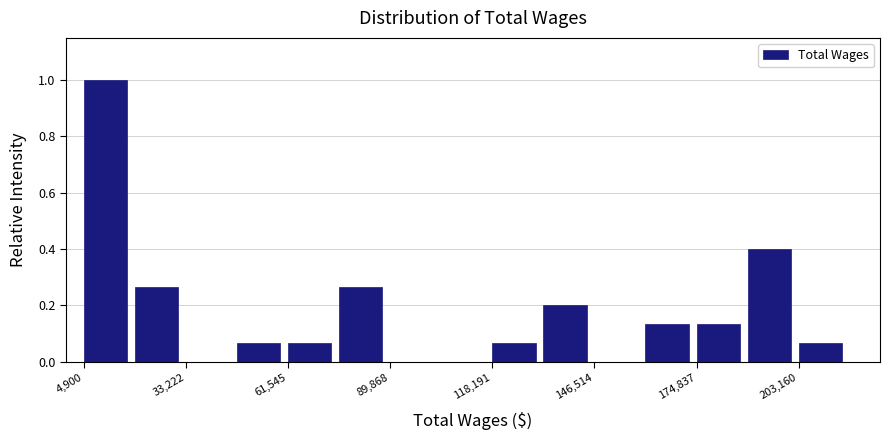

Read against the x-axis, roughly where is the centre of the tallest bar?

10000